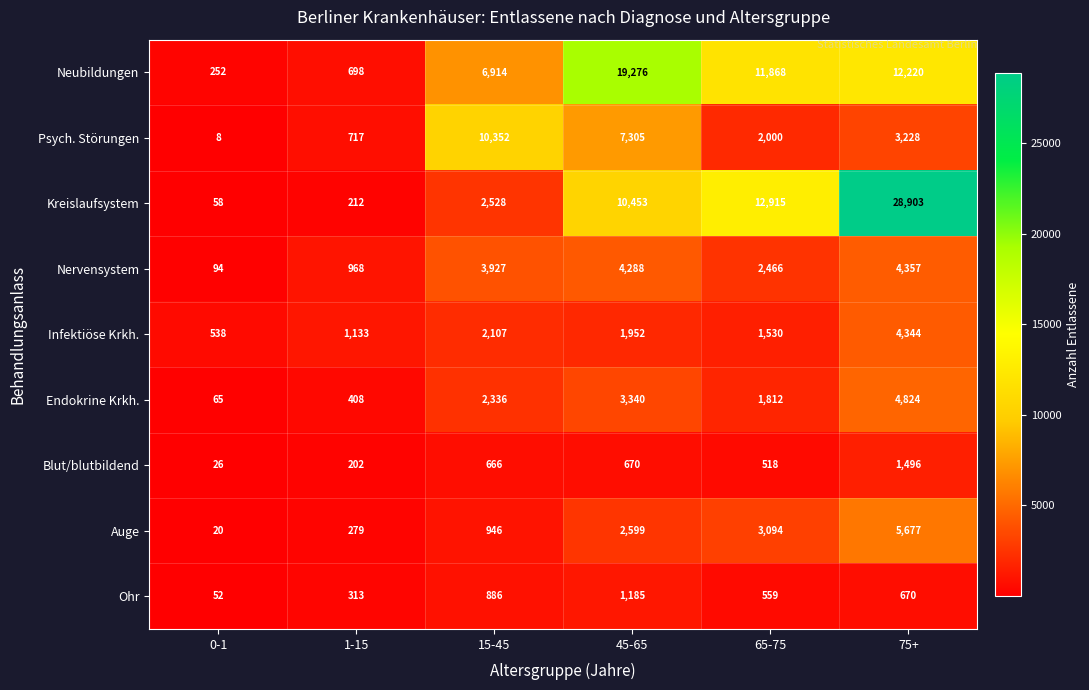

Count the number of data series in this chart.

9